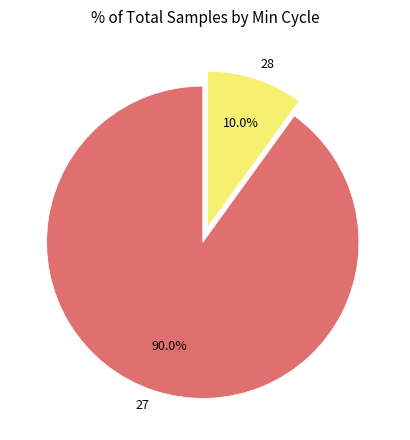

Which category has the smallest portion of the pie?

28